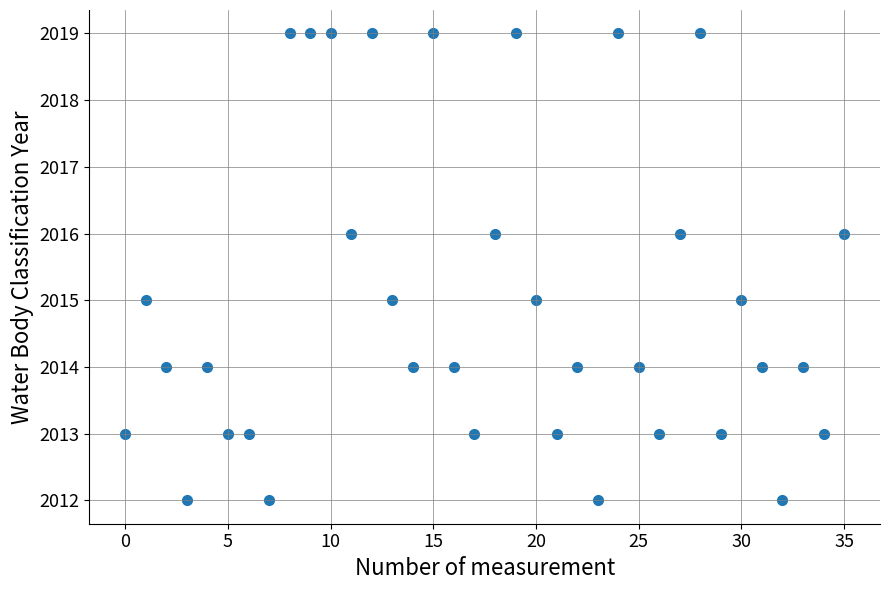

What is the range of Y values (max minus min)?

7